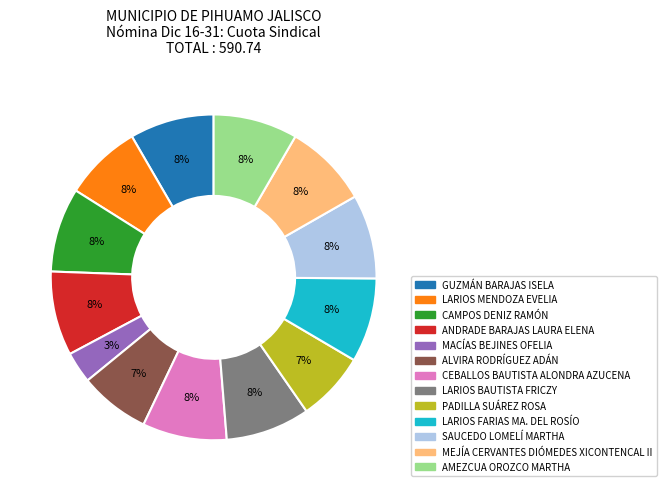

Is there any slice that represents more than half of the pie?

No